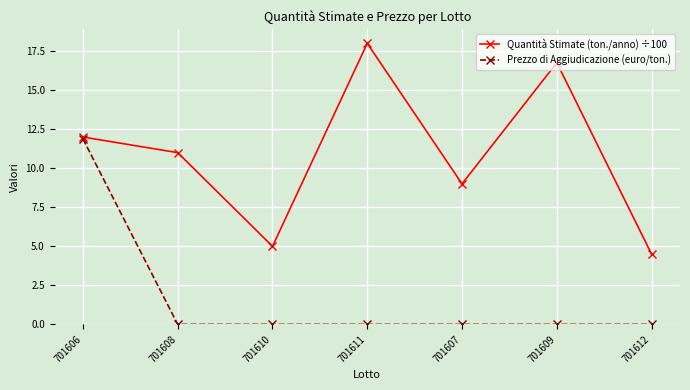

List the series in order of their overall mean, lowest first.

Prezzo di Aggiudicazione (euro/ton.), Quantità Stimate (ton./anno) ÷100